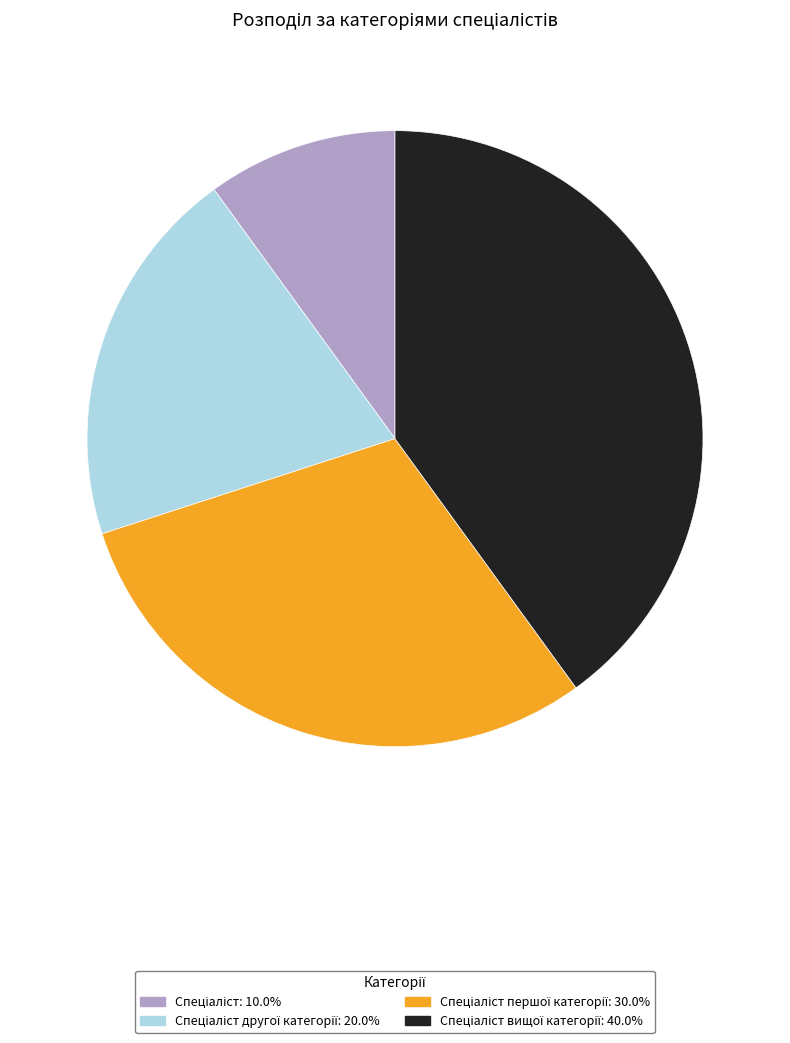

Is there a majority slice in this chart?

No